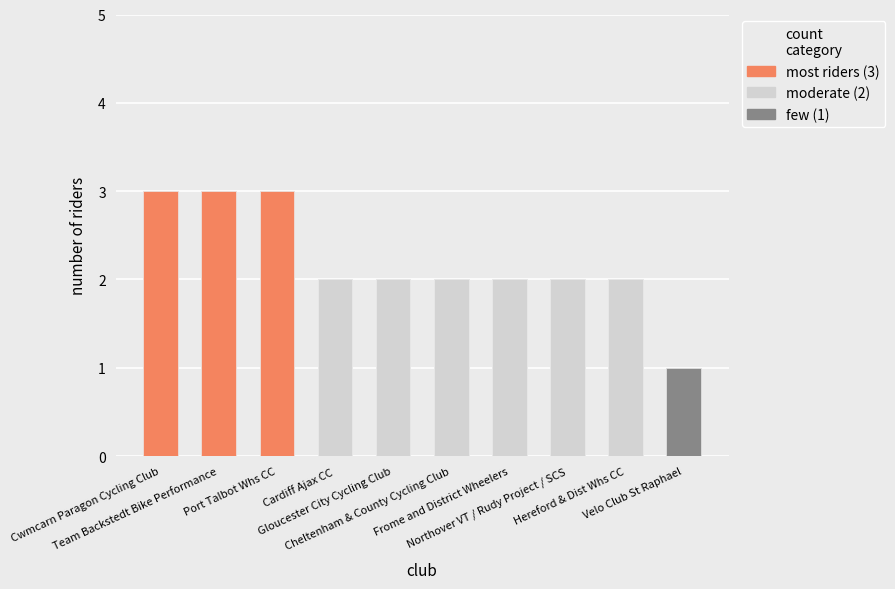

Is it true that the value at Team Backstedt Bike Performance is 2?

False